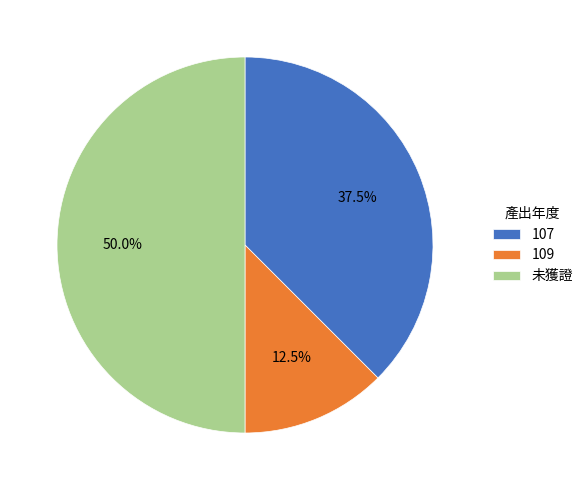

Which has a higher value, 未獲證 or 109?

未獲證